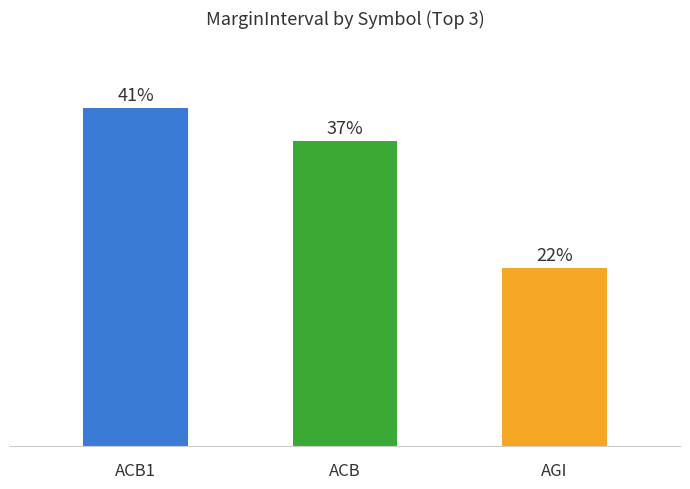

Does the chart contain any negative values?

No